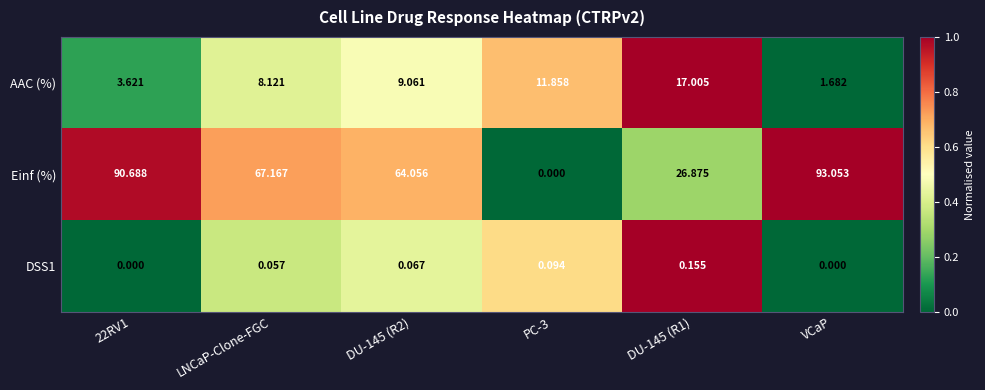

Which series has the widest spread of values?

Einf (%)